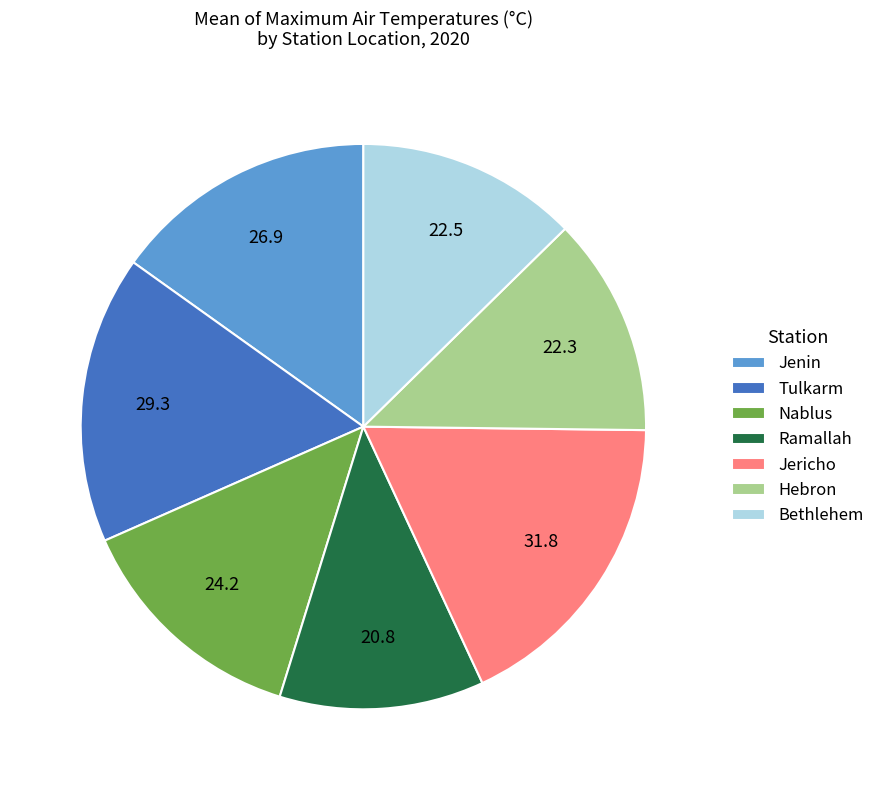

Is Hebron the majority of the pie?

No